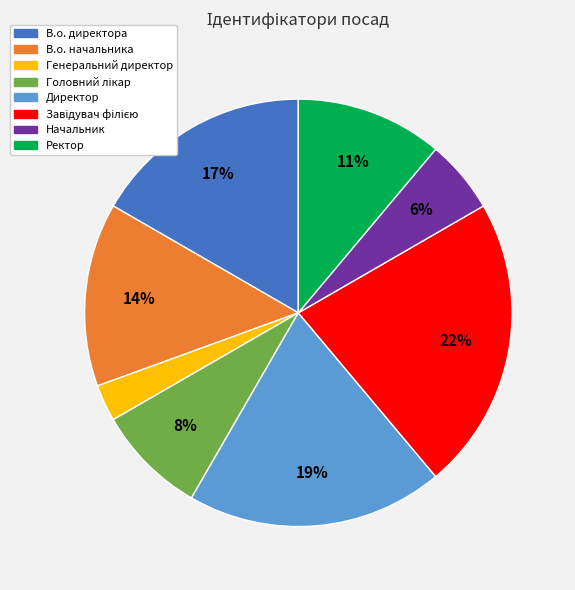

What percentage is the В.о. начальника slice, to the nearest percent?

14%